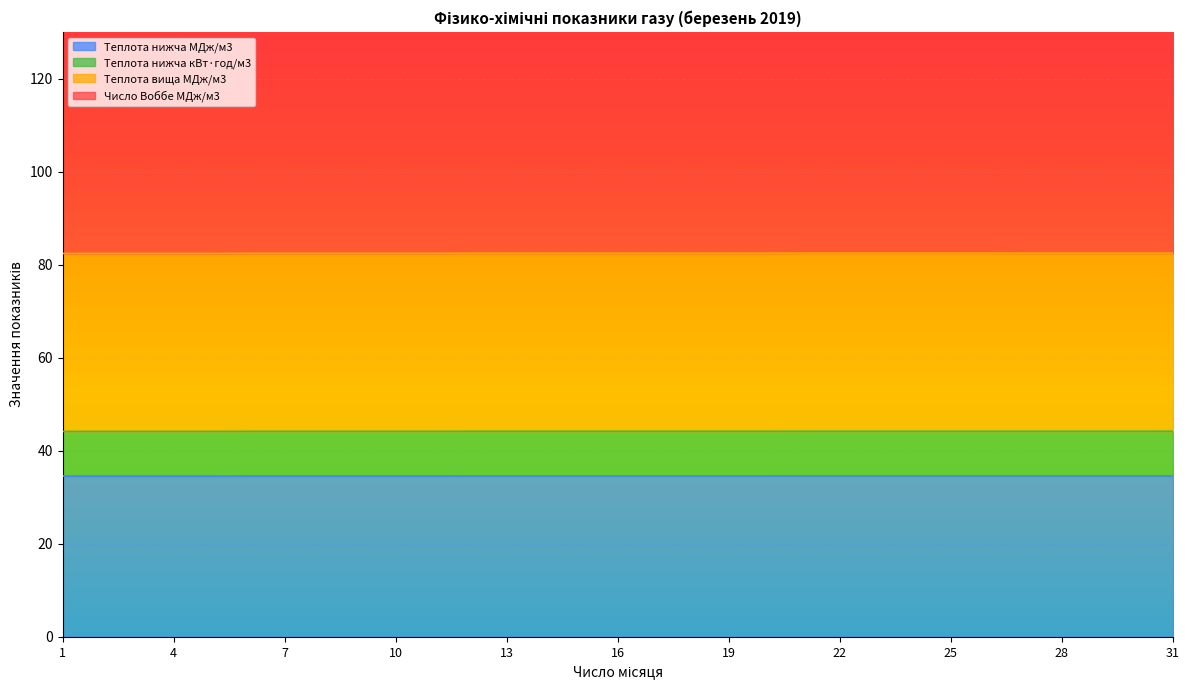

How many categories are shown in the chart?

31